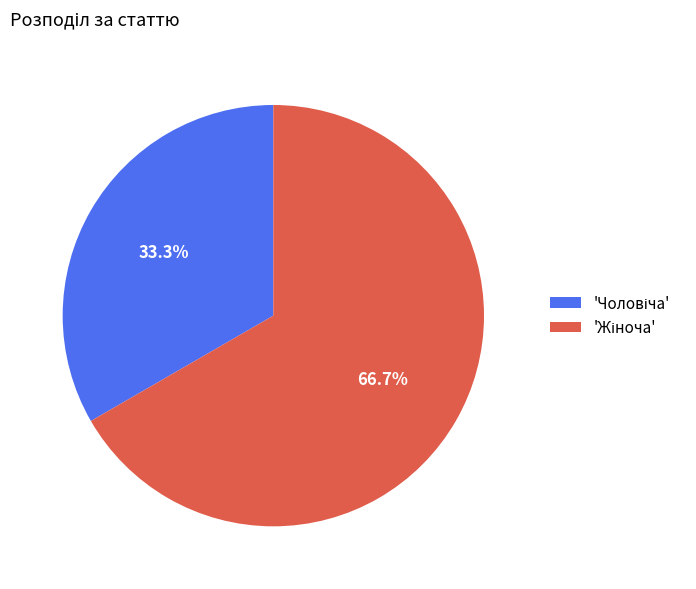

Count the number of slices in the pie.

2